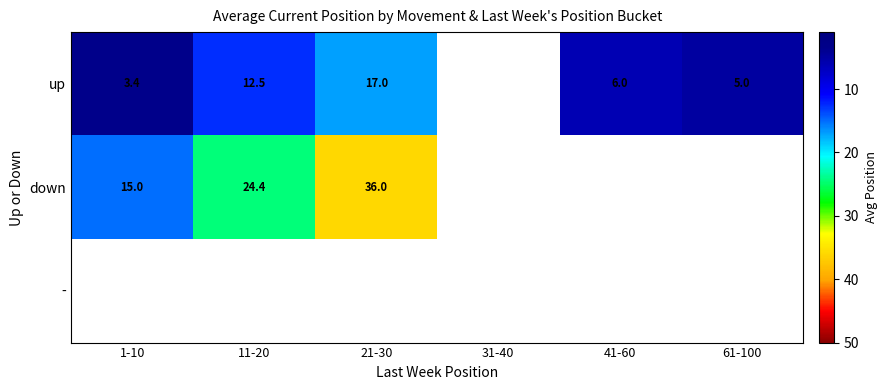

What is the greatest value displayed?

36.0